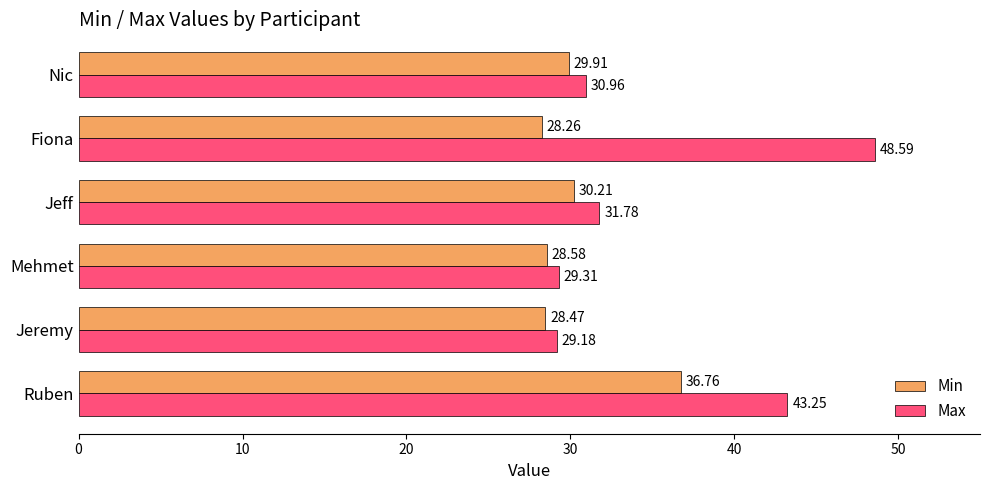

What are all the series names shown in the legend?

Min, Max